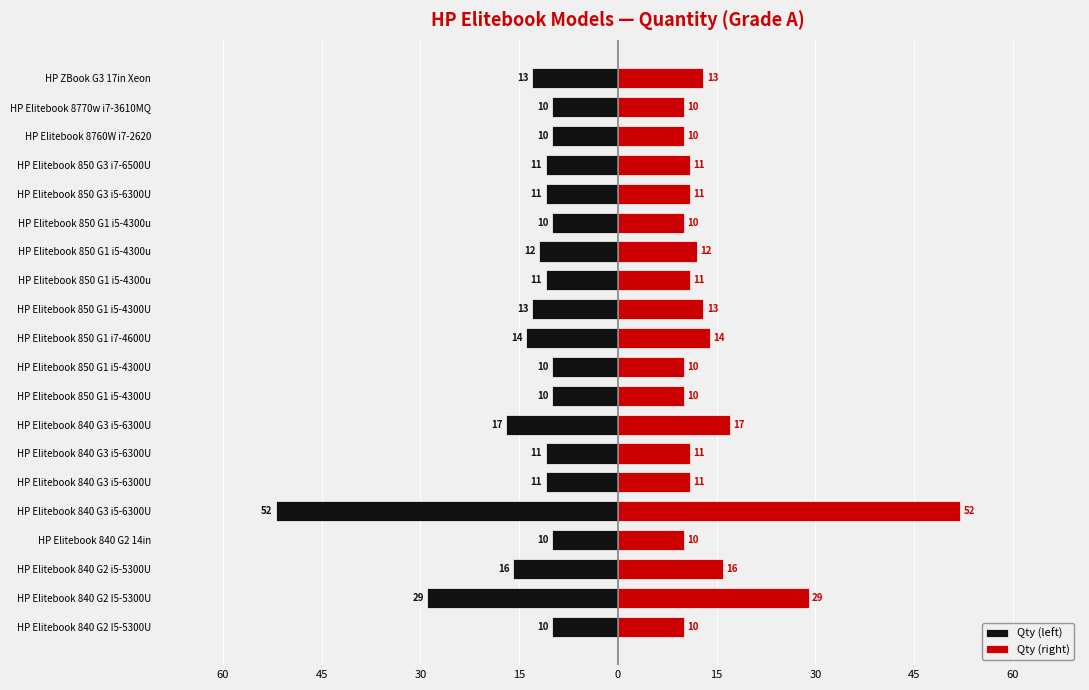

Rank the series at HP Elitebook 840 G3 i5-6300U from highest to lowest value.

Qty (right), Qty (left)